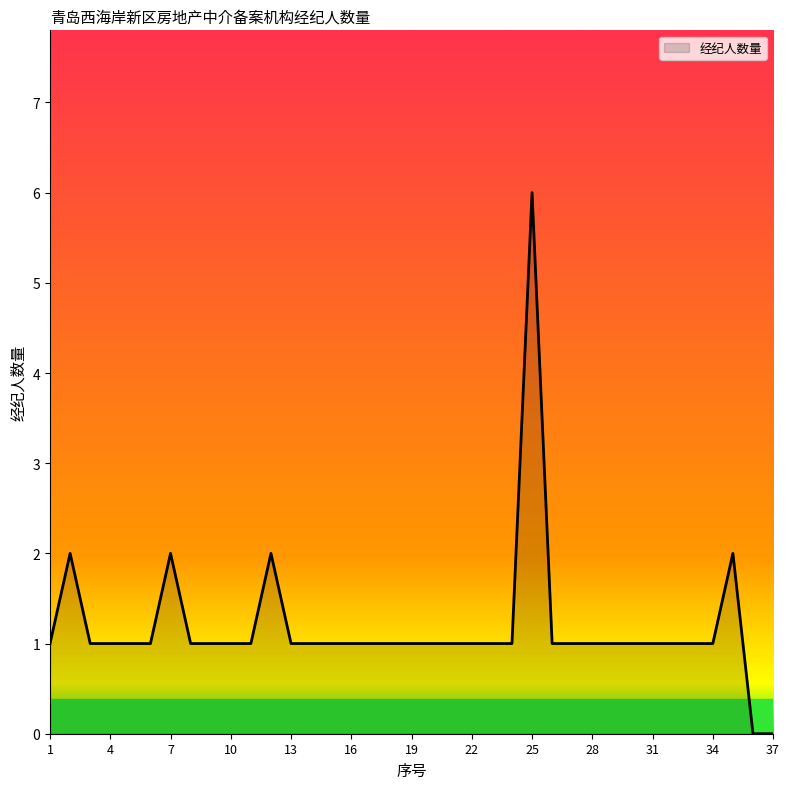

Reading left to right, what are all the values shown in this chart?

1	2	1	1	1	1	2	1	1	1	1	2	1	1	1	1	1	1	1	1	1	1	1	1	6	1	1	1	1	1	1	1	1	1	2	0	0